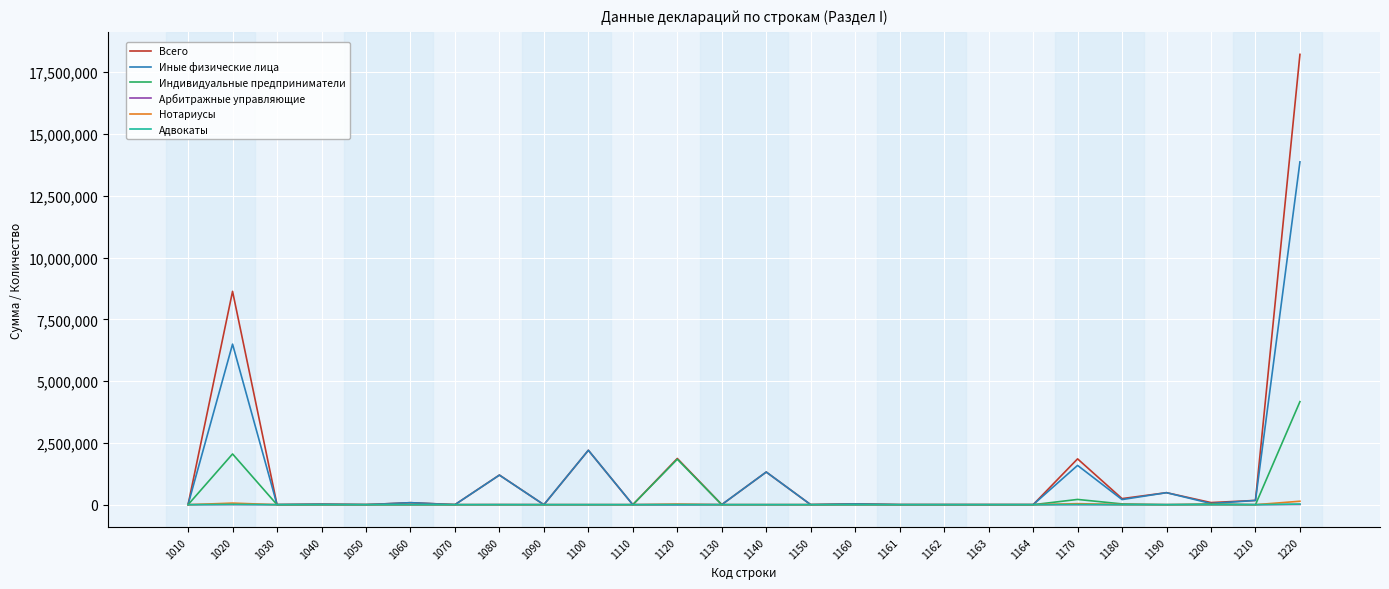

Count the number of categories in the chart.

26